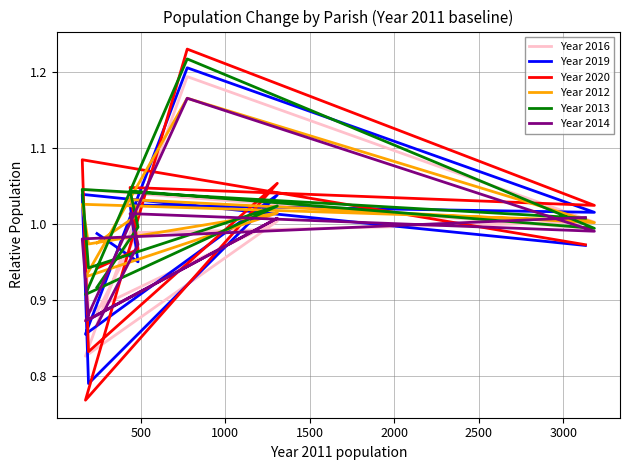

Is the value of Year 2019 at 3000 greater than the value of Year 2012 at 1000?

Yes